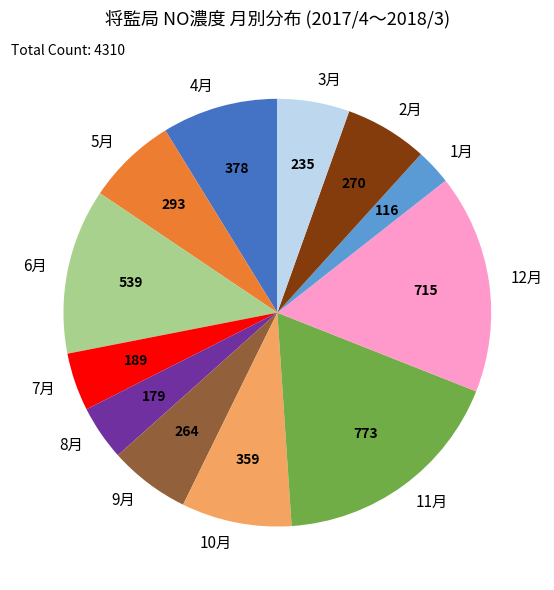

Do 11月 and 3月 together represent more than half of the pie?

No